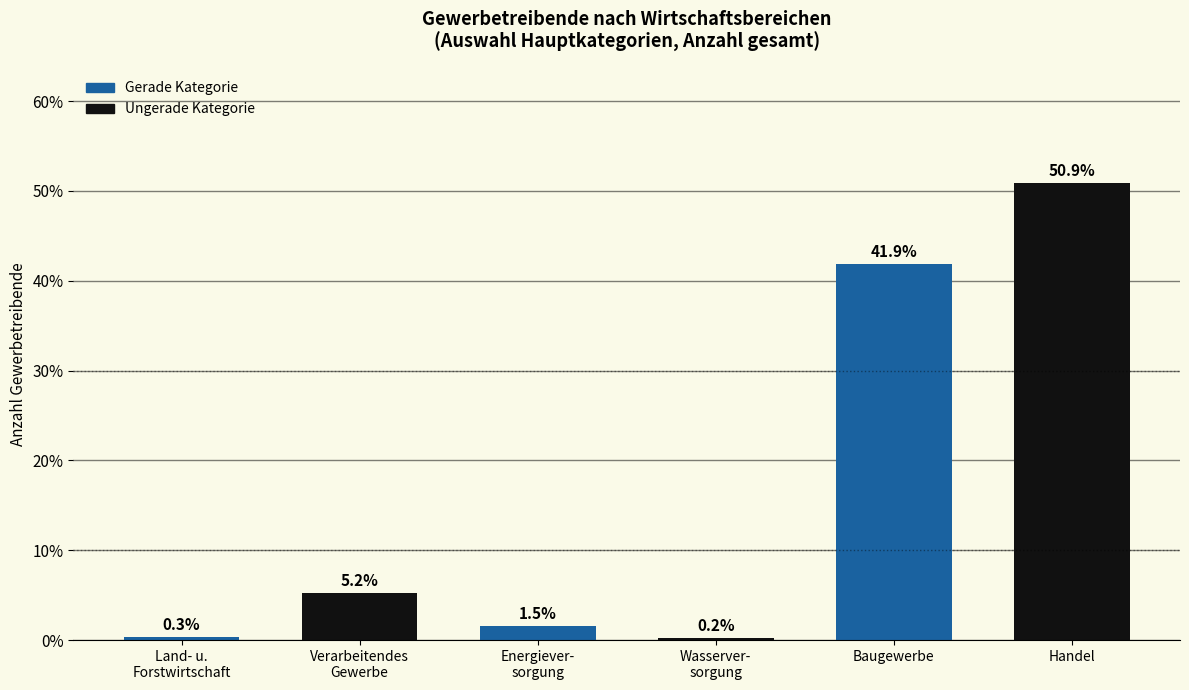

Reading left to right, what are all the values shown in this chart?

0.3	5.2	1.5	0.2	41.9	50.9